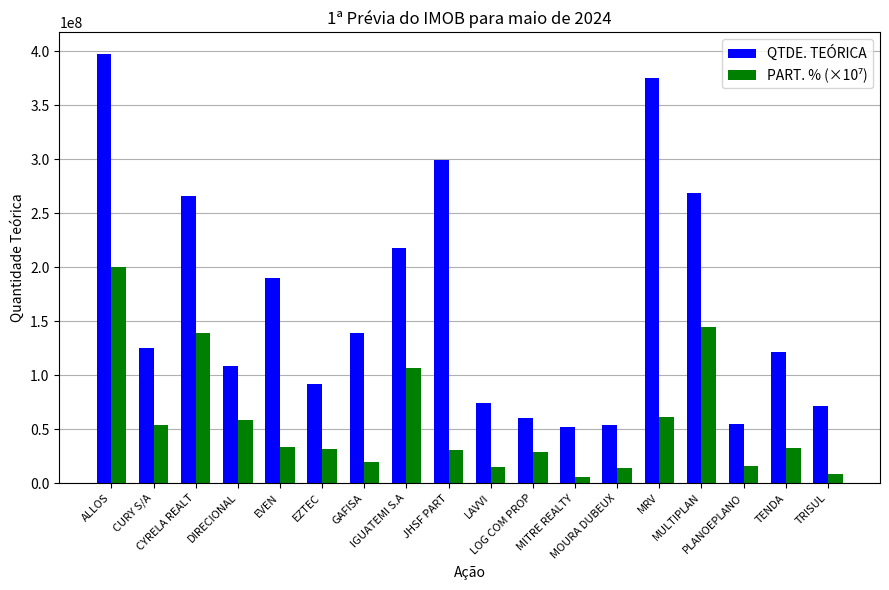

What is the smallest value displayed?

5600000.0